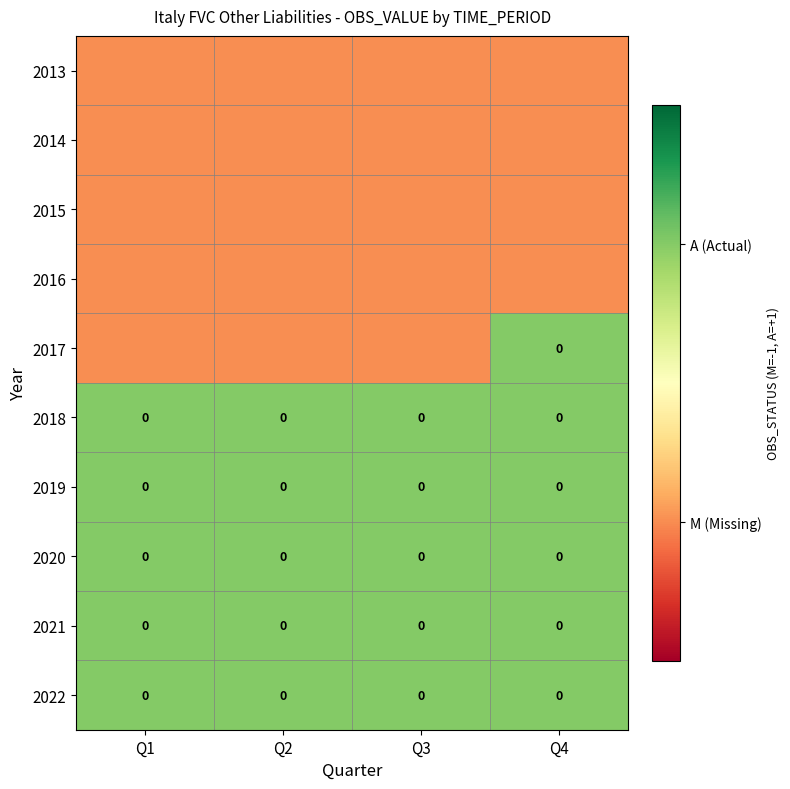

The 2022 series shows 0 at Q3. True or false?

True